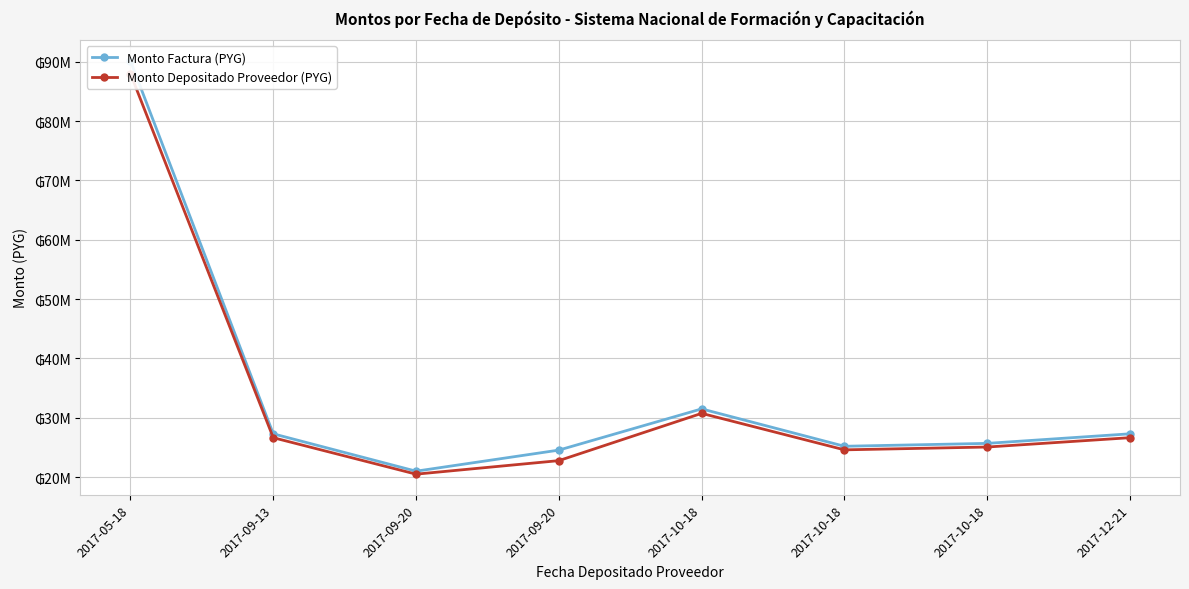

At 2017-10-18, list the series in order from largest to smallest.

Monto Factura (PYG), Monto Depositado Proveedor (PYG)